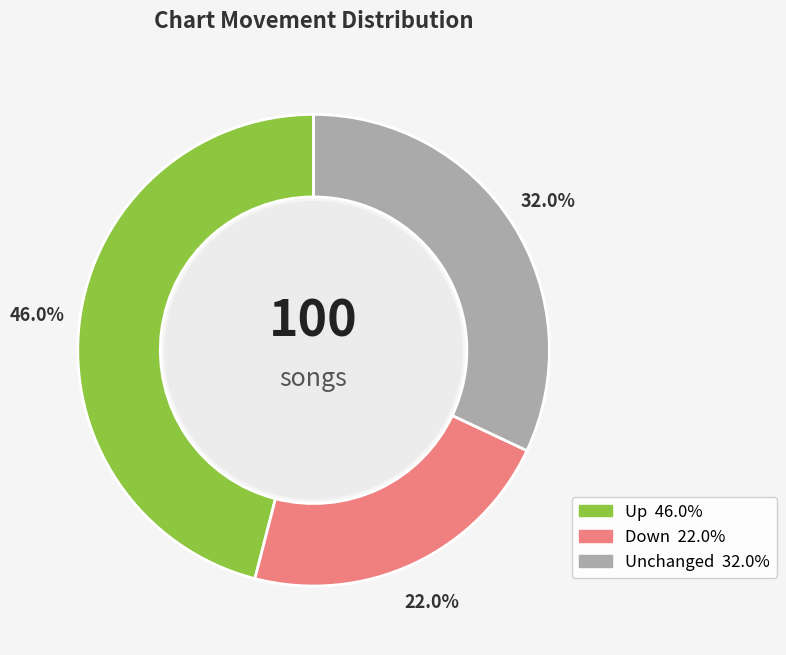

How many segments does this pie chart have?

3